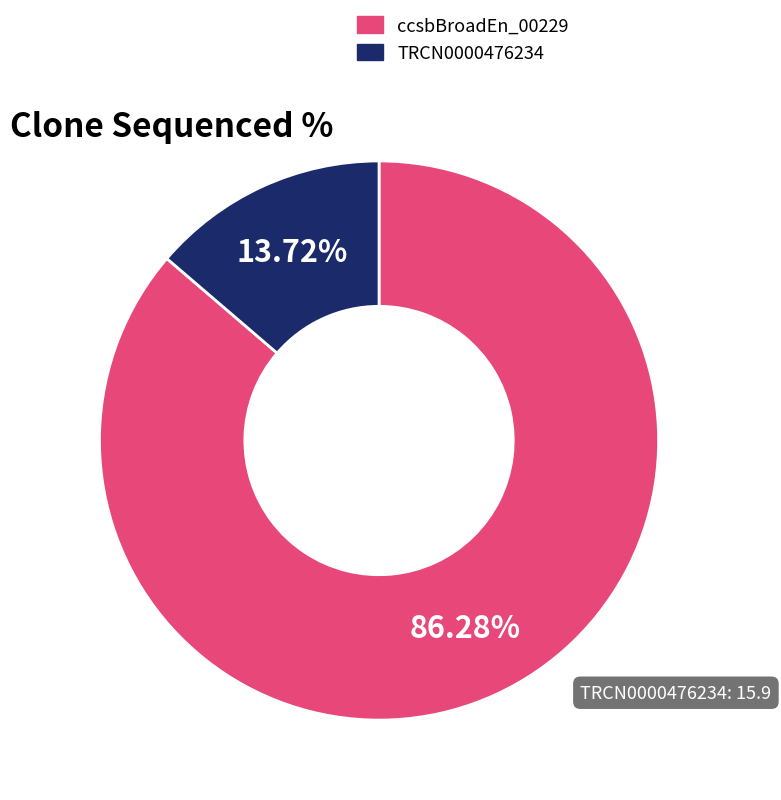

True or false: TRCN0000476234 accounts for 14% of the total.

True